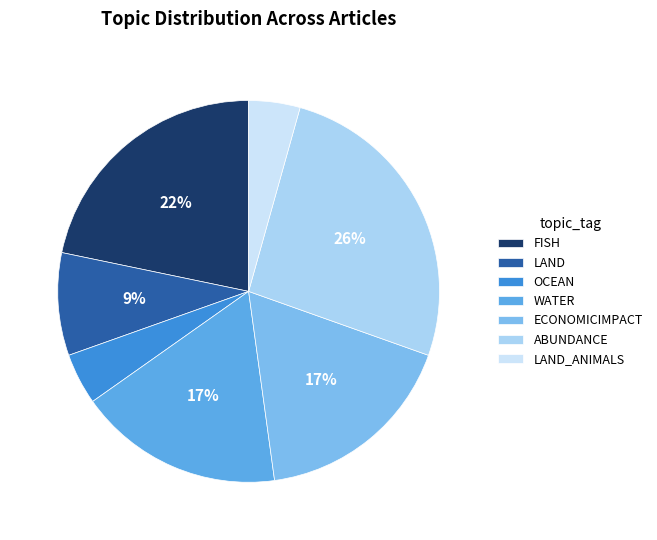

Count the number of slices in the pie.

7